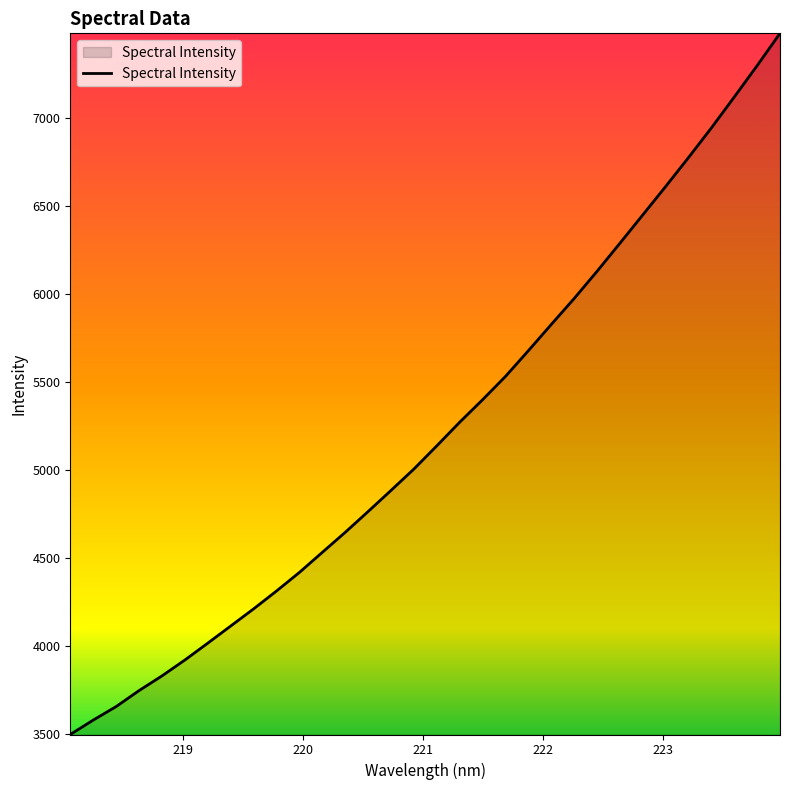

Rank the categories by value from lowest to highest.

218.0596, 218.2508, 218.442, 218.6332, 218.8244, 219.0156, 219.2067, 219.3979, 219.589, 219.7801, 219.9712, 220.1623, 220.3533, 220.5444, 220.7354, 220.9264, 221.1174, 221.3083, 221.4993, 221.6902, 221.8812, 222.0721, 222.263, 222.4538, 222.6447, 222.8355, 223.0264, 223.2172, 223.408, 223.5987, 223.7895, 223.9802